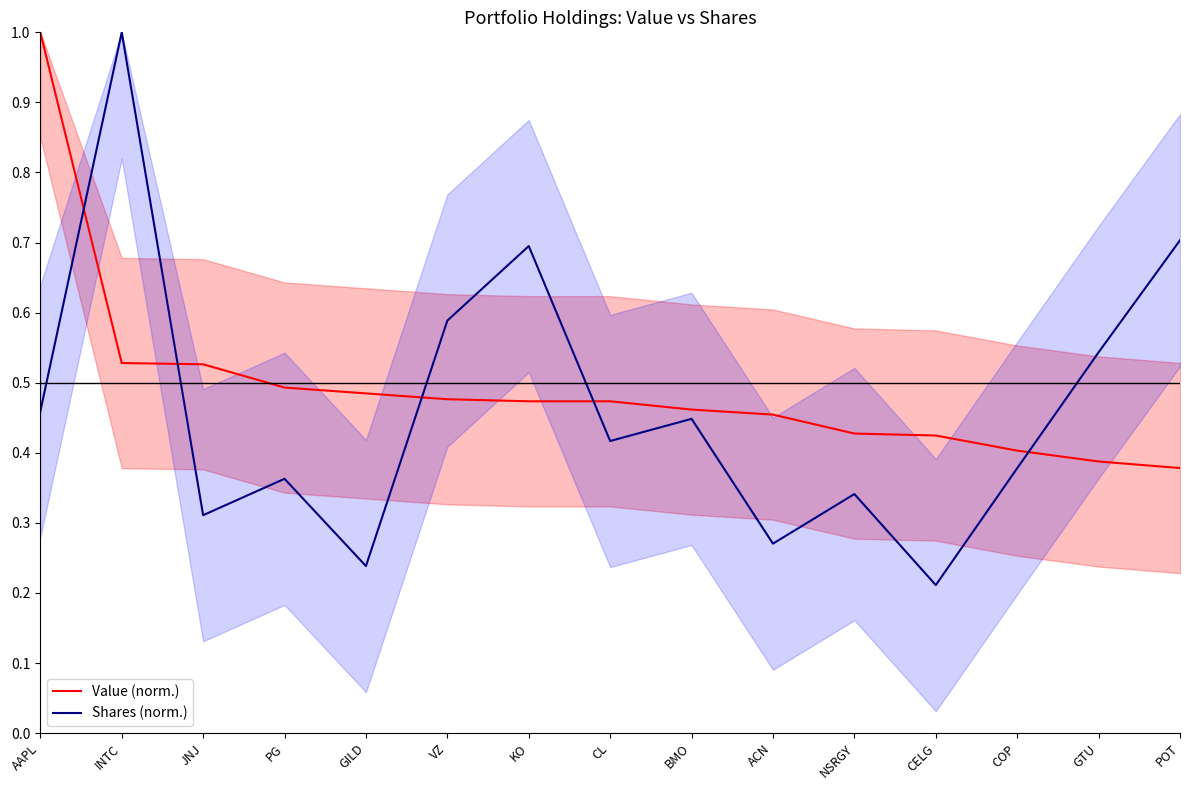

Count the Value (norm.) values in the range 0 to 1.

15